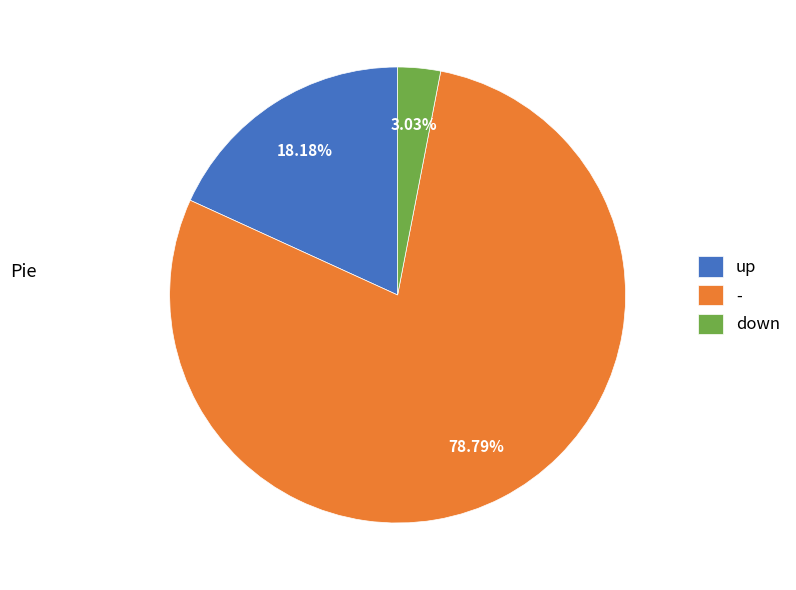

How many segments does this pie chart have?

3